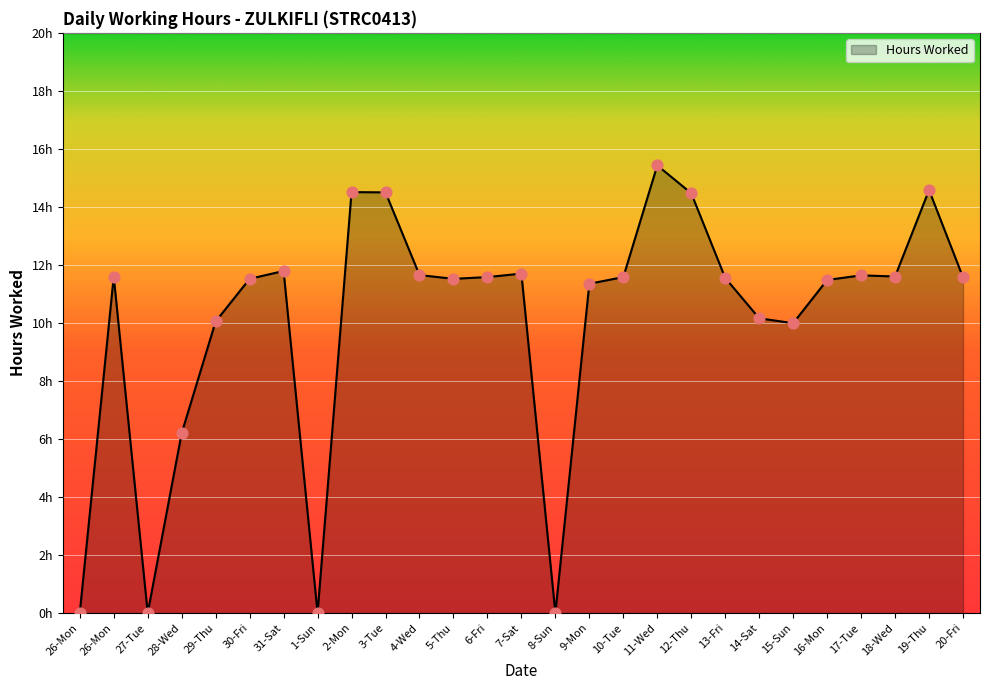

Which has a higher value, 19-Thu or 9-Mon?

19-Thu